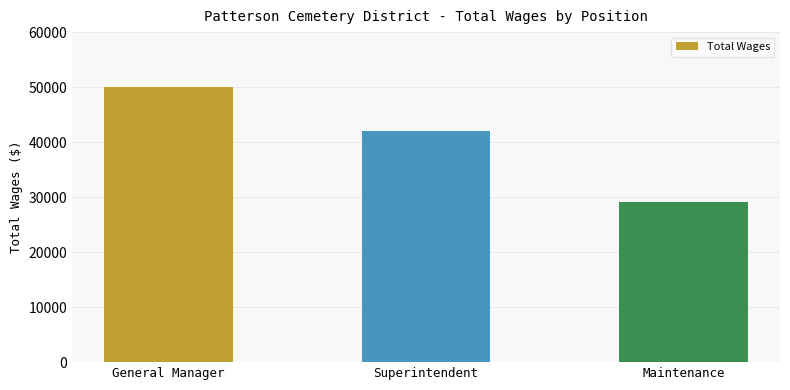

What is the sum of all values?

121287